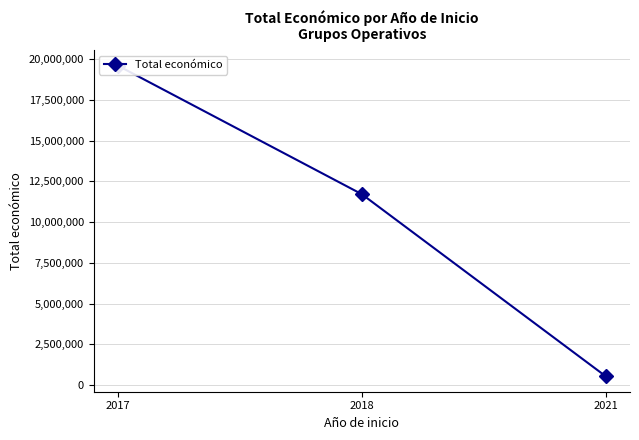

List the labels in order of value, smallest first.

2021, 2018, 2017